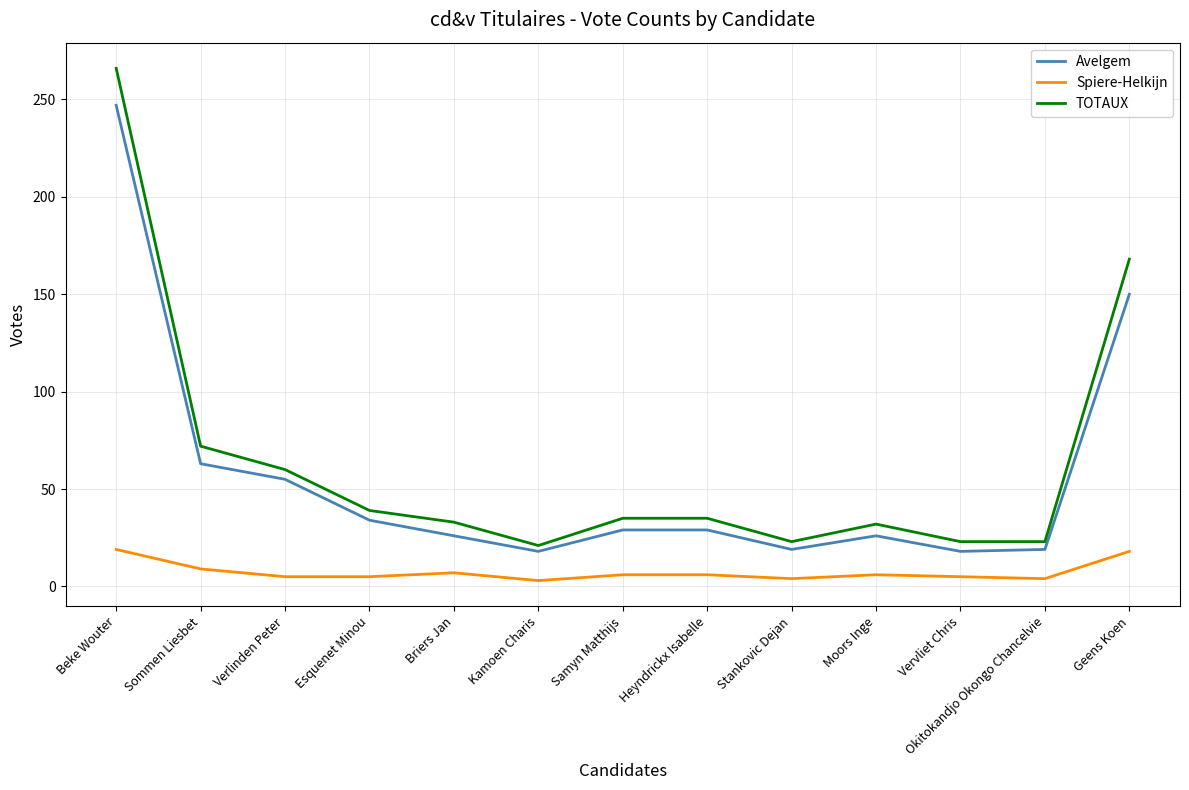

What position from the left is Samyn Matthijs?

7